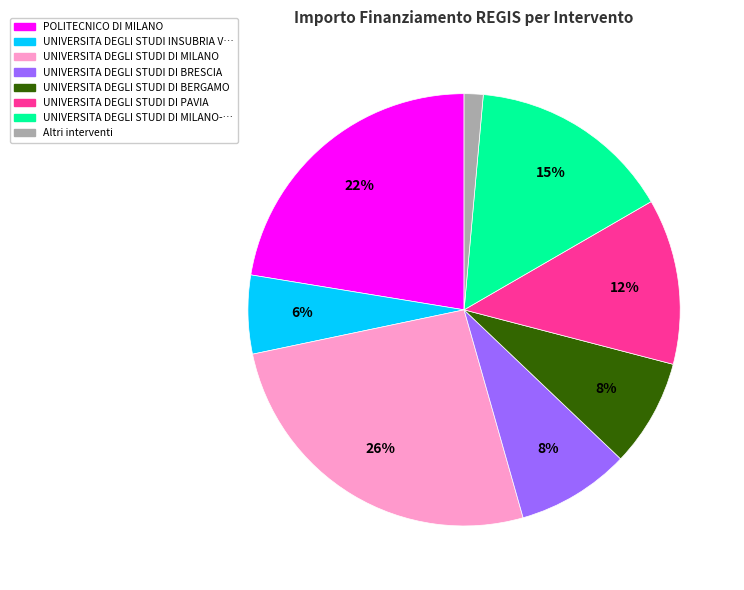

Which has a higher value, Altri interventi or UNIVERSITA DEGLI STUDI DI BERGAMO?

UNIVERSITA DEGLI STUDI DI BERGAMO